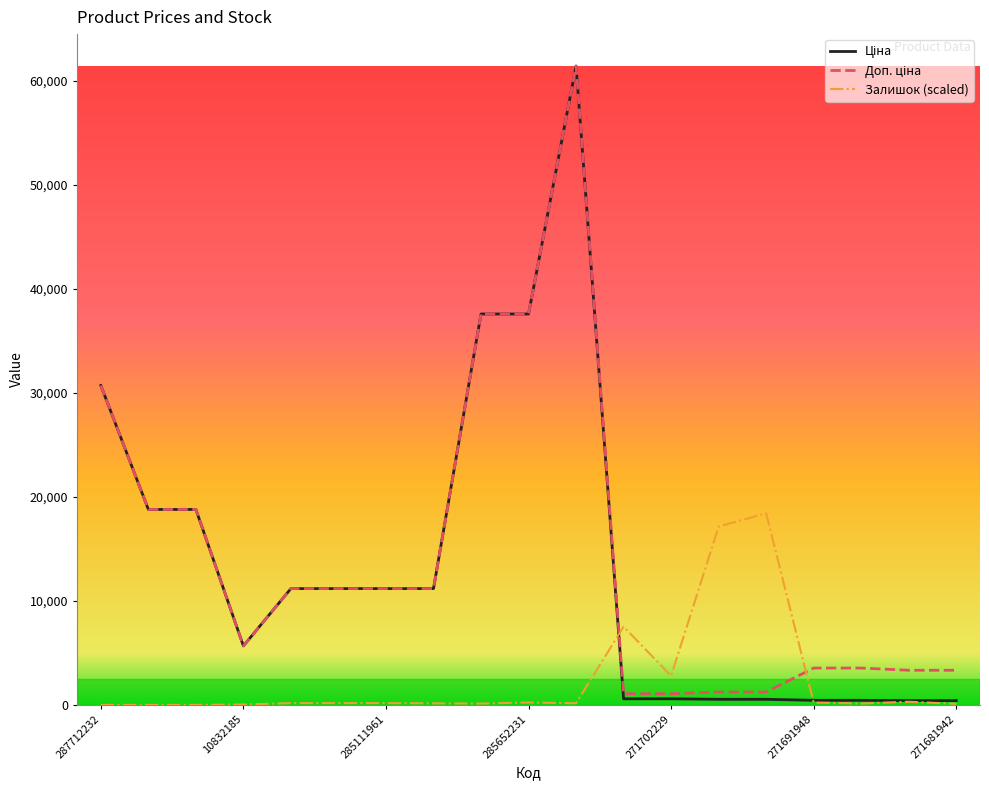

What is the greatest value displayed?

61434.3